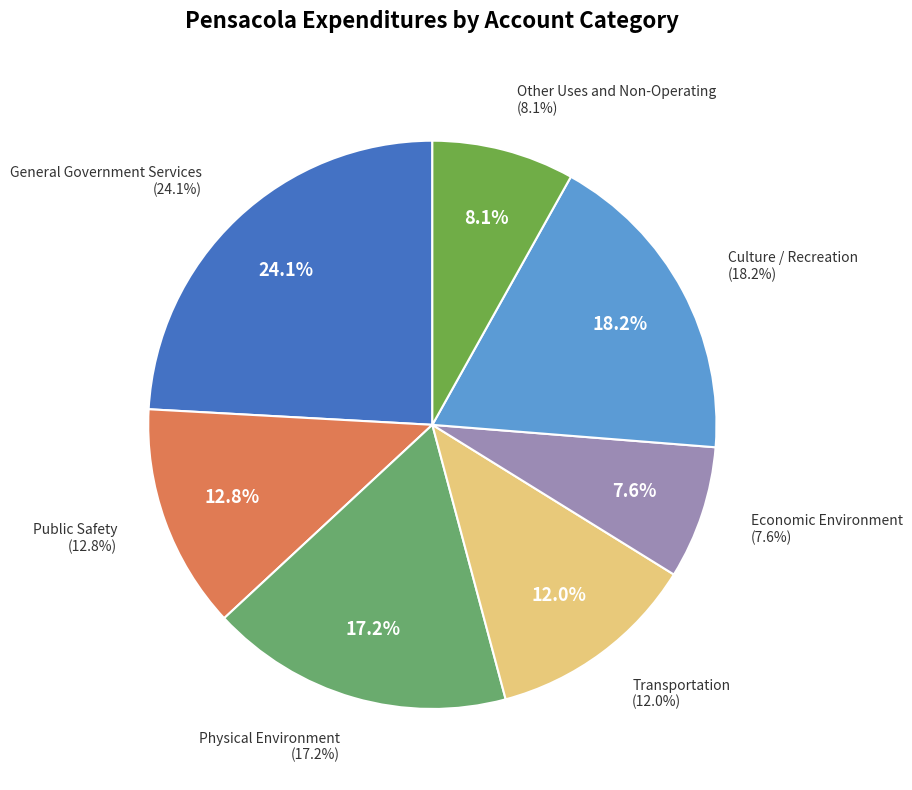

Does any single category account for the majority?

No